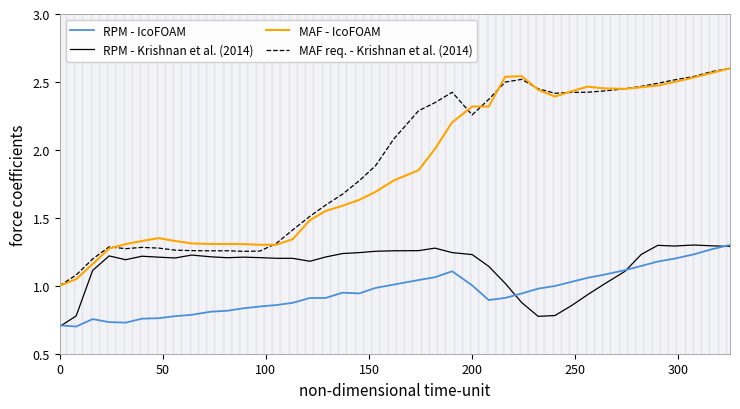

True or false: MAF - IcoFOAM and RPM - IcoFOAM cross at least once.

False